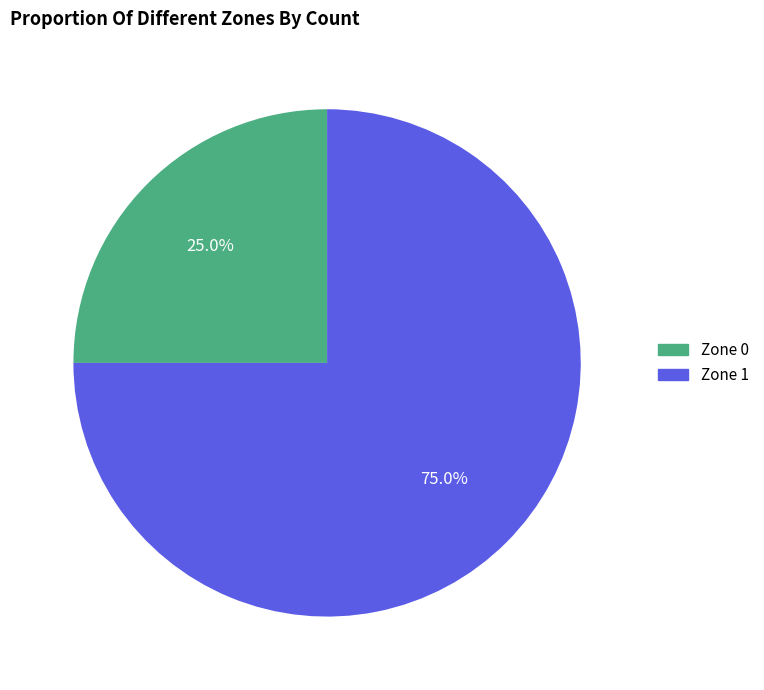

Do Zone 0 and Zone 1 together represent more than half of the pie?

Yes